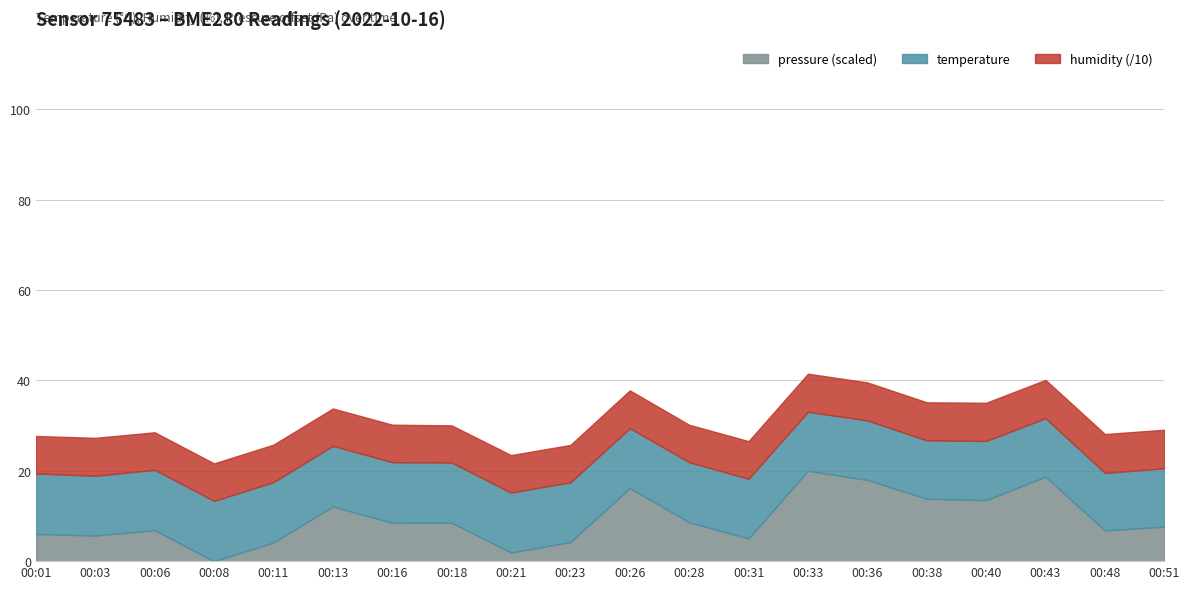

What is the value of the humidity point at the 8th from the left?

82.3